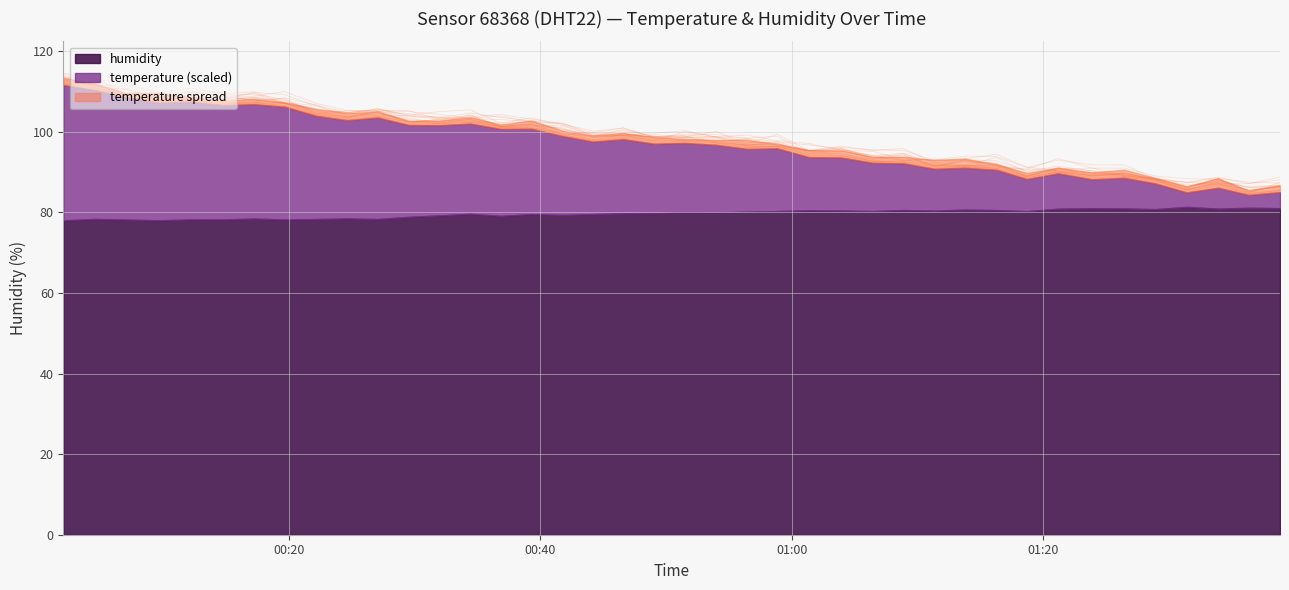

Rank the categories by value from lowest to highest.

2023-03-01T01:36:23, 2023-03-01T01:31:27, 2023-03-01T01:38:52, 2023-03-01T01:33:56, 2023-03-01T01:28:57, 2023-03-01T01:23:54, 2023-03-01T01:18:43, 2023-03-01T01:26:28, 2023-03-01T01:21:12, 2023-03-01T01:16:18, 2023-03-01T01:11:21, 2023-03-01T01:13:47, 2023-03-01T01:08:54, 2023-03-01T01:06:27, 2023-03-01T01:03:55, 2023-03-01T01:01:22, 2023-03-01T00:56:25, 2023-03-01T00:58:51, 2023-03-01T00:53:59, 2023-03-01T00:49:03, 2023-03-01T00:51:30, 2023-03-01T00:44:11, 2023-03-01T00:46:37, 2023-03-01T00:41:45, 2023-03-01T00:36:51, 2023-03-01T00:39:17, 2023-03-01T00:31:59, 2023-03-01T00:29:32, 2023-03-01T00:34:25, 2023-03-01T00:24:38, 2023-03-01T00:27:03, 2023-03-01T00:22:12, 2023-03-01T00:19:39, 2023-03-01T00:14:45, 2023-03-01T00:17:13, 2023-03-01T00:09:39, 2023-03-01T00:12:14, 2023-03-01T00:07:02, 2023-03-01T00:04:33, 2023-03-01T00:02:03